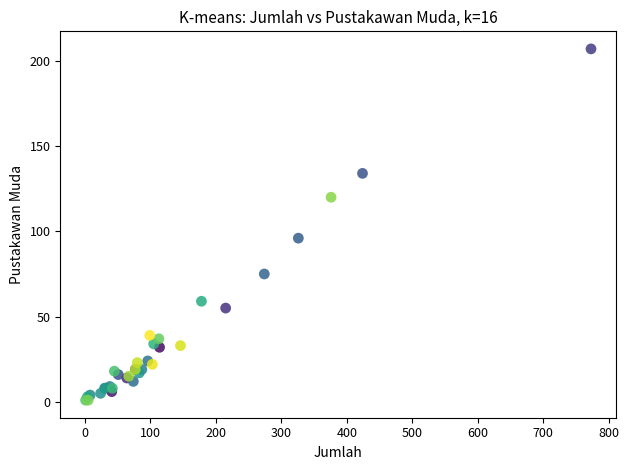

What Y value in the scatter plot is closest to 104?

96